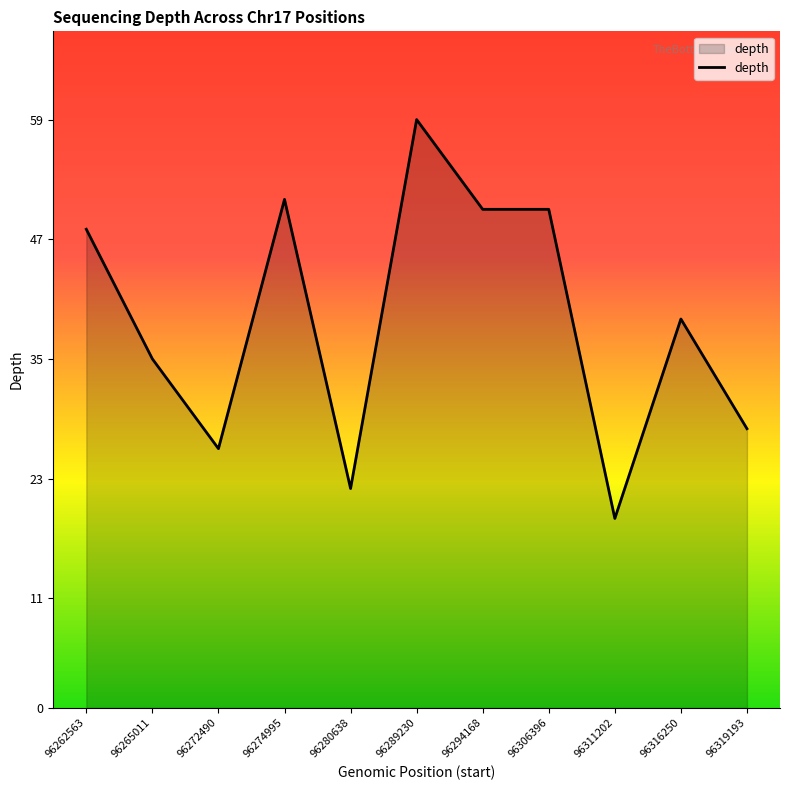

What is the difference between the values at 96272490 and 96262563?

22